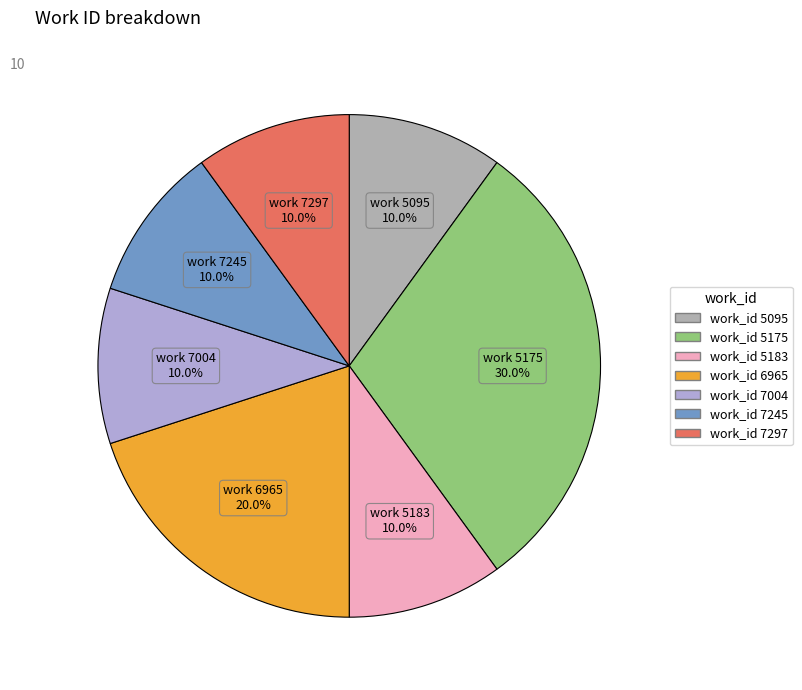

Does any single category account for the majority?

No